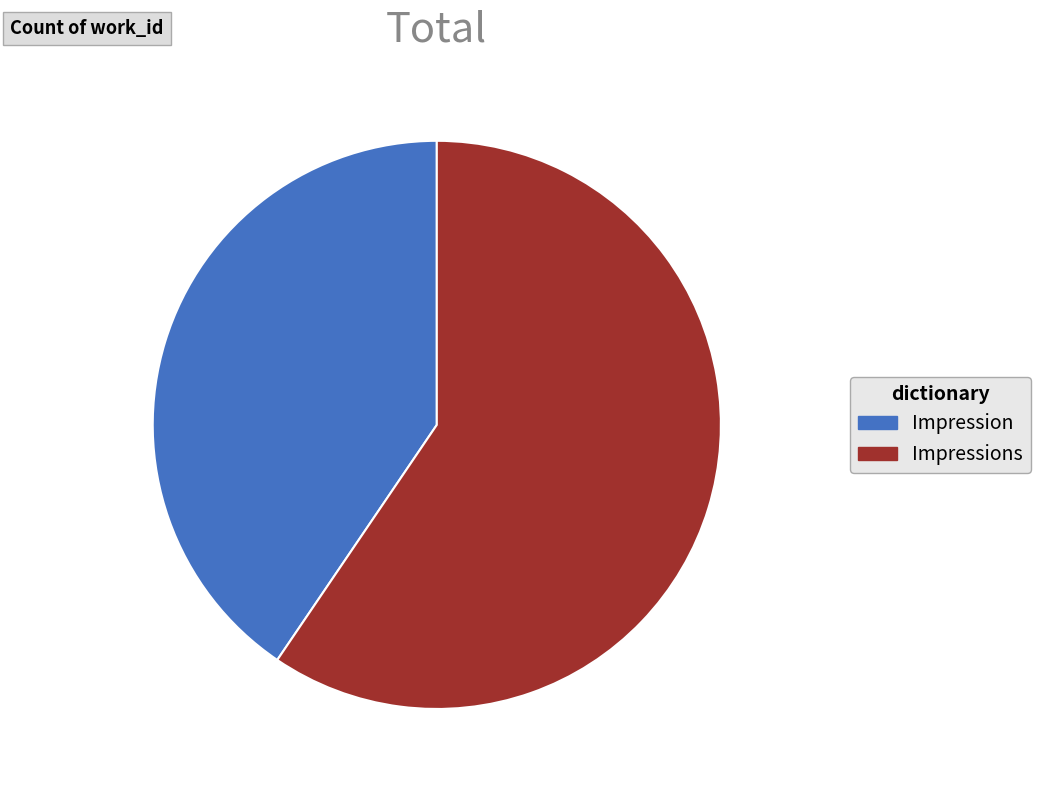

What is the smallest slice in the pie chart?

Impression